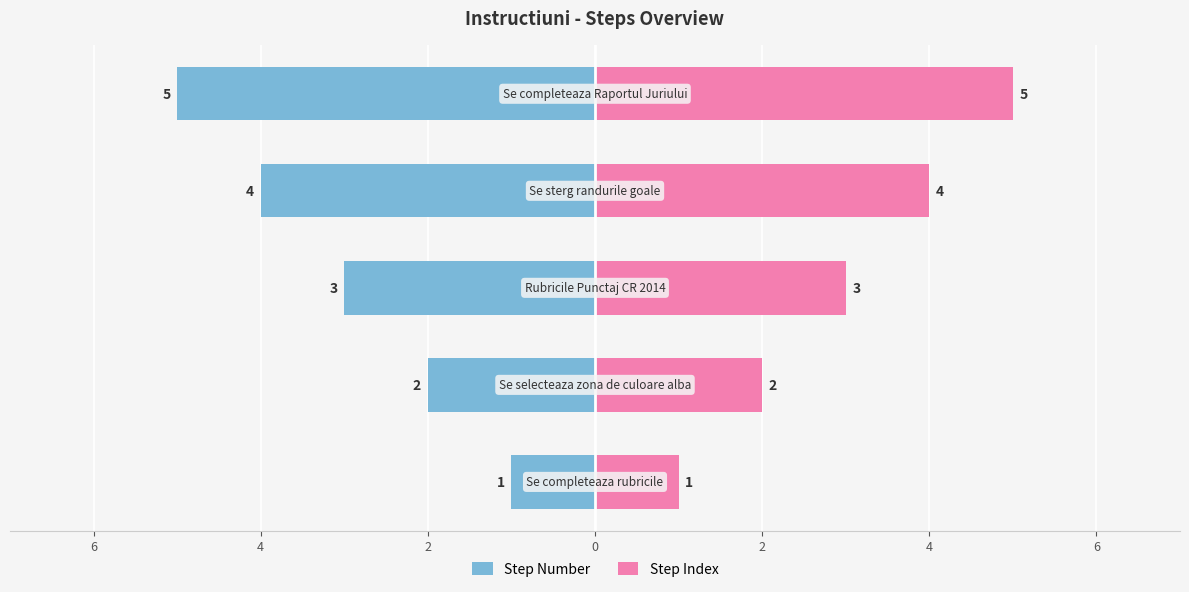

Reading left to right, transcribe all the data shown in this chart.

Step Number: 8=-1	6=-2	4=-3	2=-4	0=-5
Step Index: 8=1	6=2	4=3	2=4	0=5